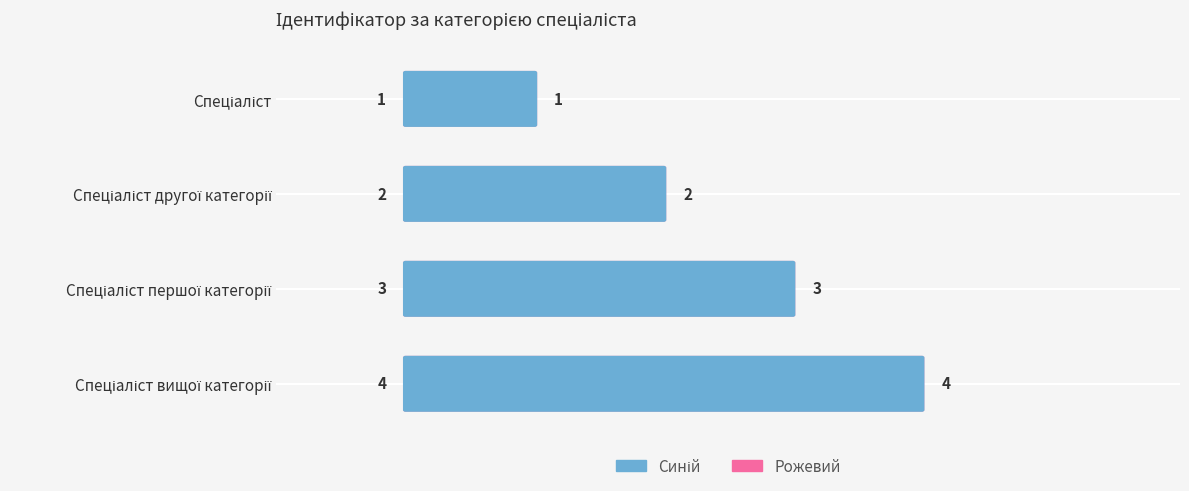

Count the number of categories in the chart.

4